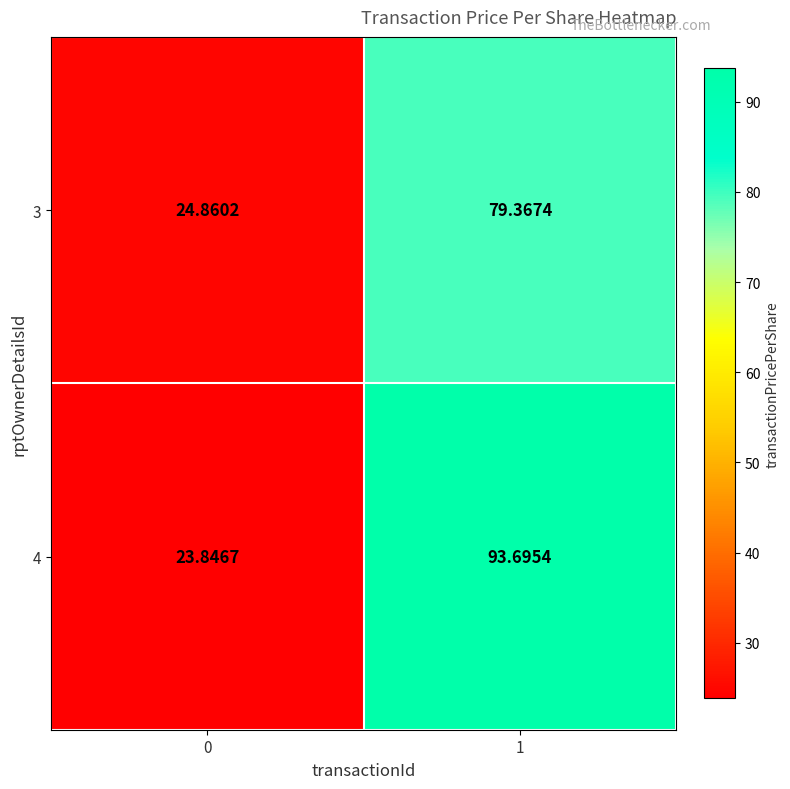

Is the value of 3 at 0 greater than the value of 4 at 0?

Yes